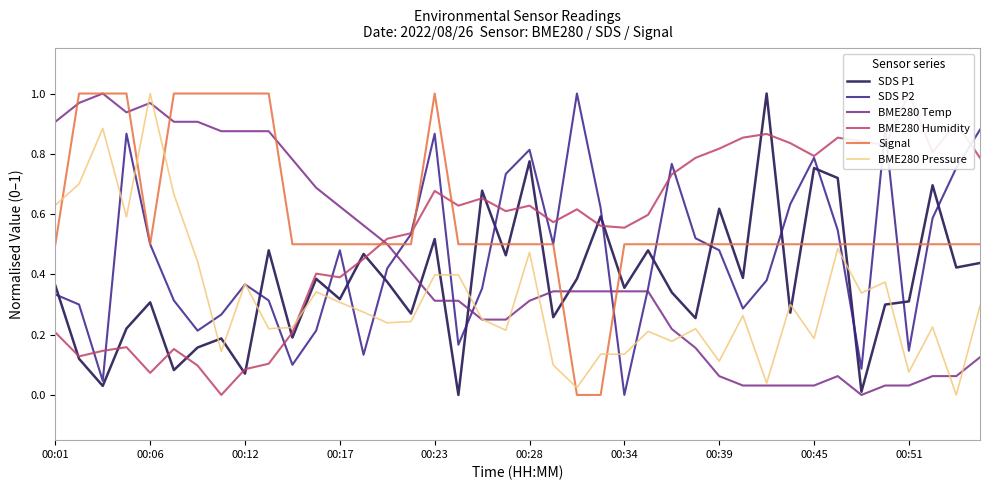

What is the difference between the maximum and minimum values in the BME280 Humidity series?

1.0